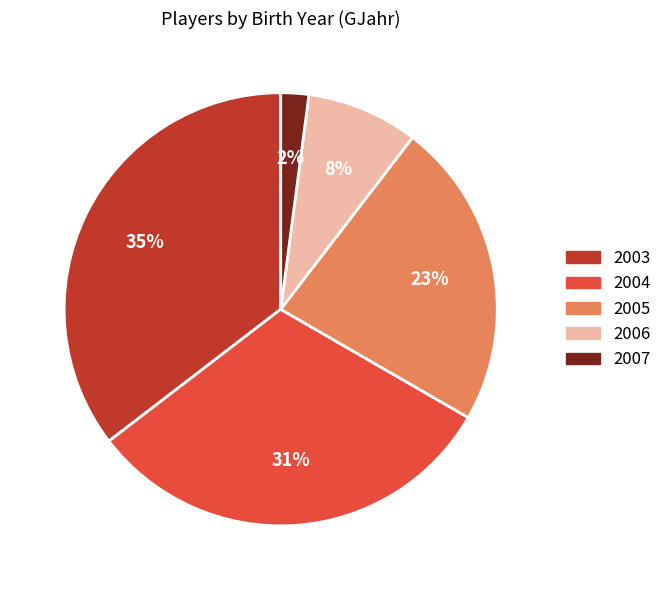

Is 2007 the majority of the pie?

No